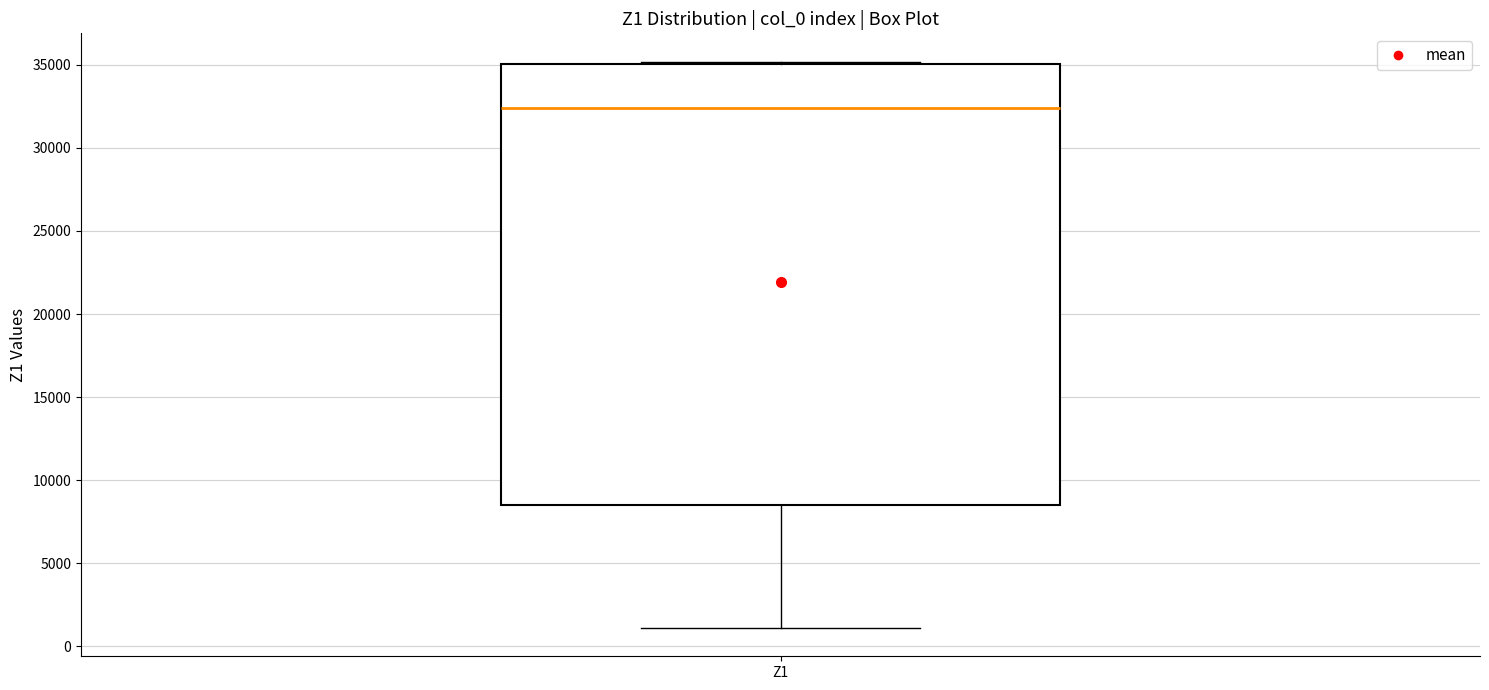

Read this box plot against the y-axis: the position of the median line, the range covered by the box, and the ends of both whiskers. The values are not printed on the chart, so give them approximately, as read against the axis.

median 32500, box 8500 to 35000, whiskers 1000 to 35000